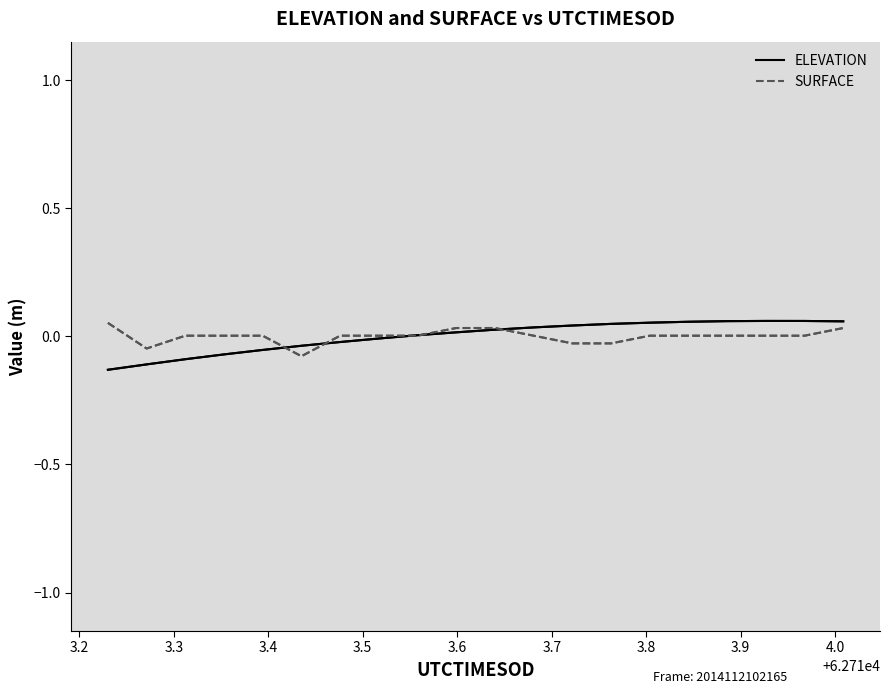

How many values in SURFACE are above zero?

16